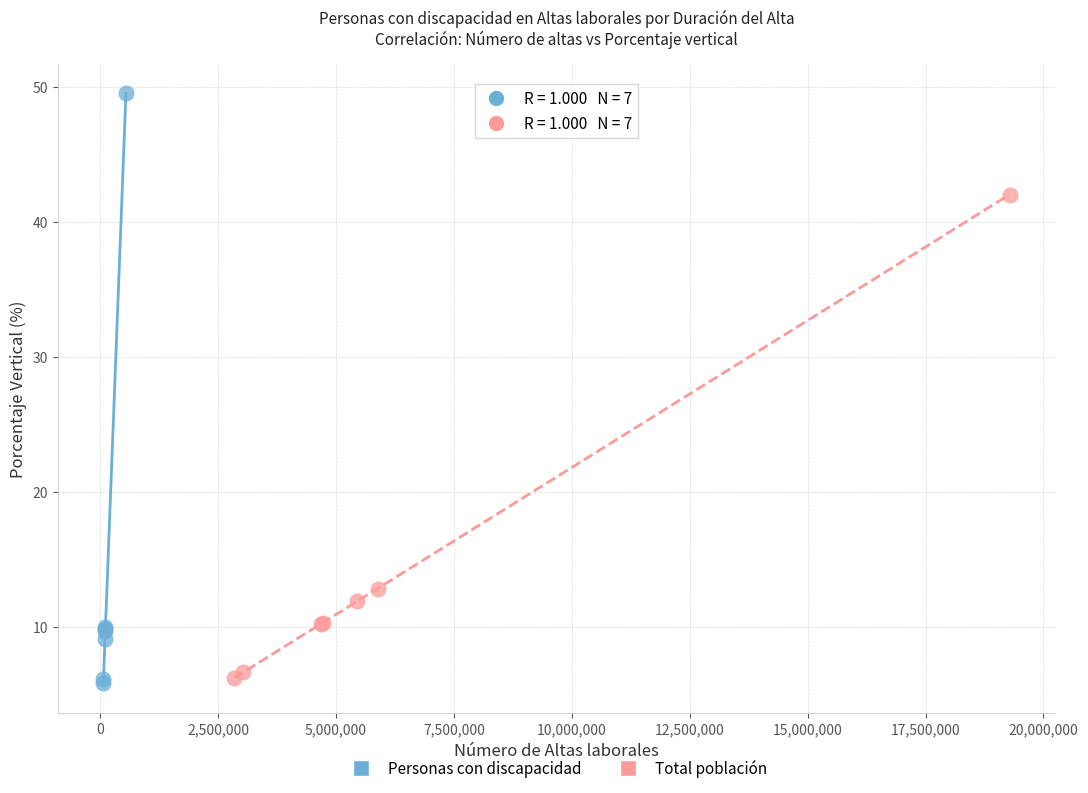

Which series has the largest Y range (max minus min)?

Personas con discapacidad